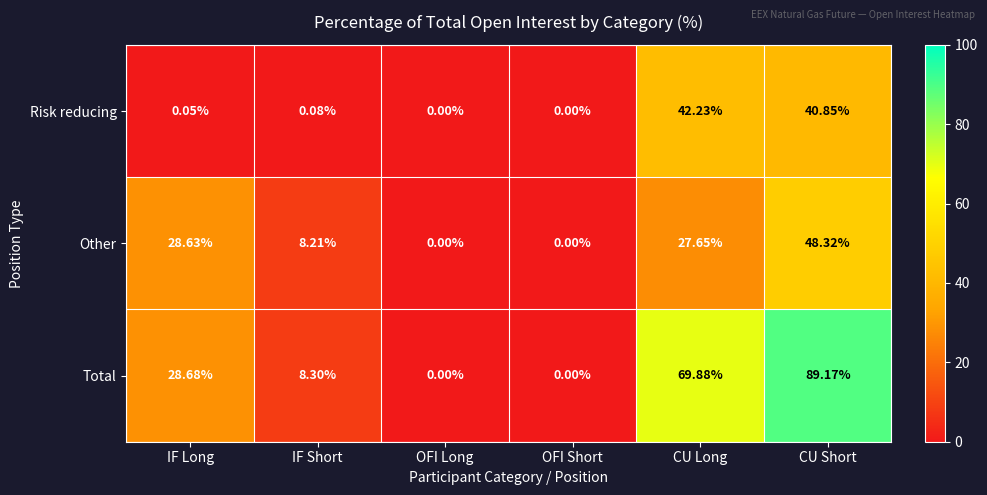

Which series has the largest range (max minus min)?

Total